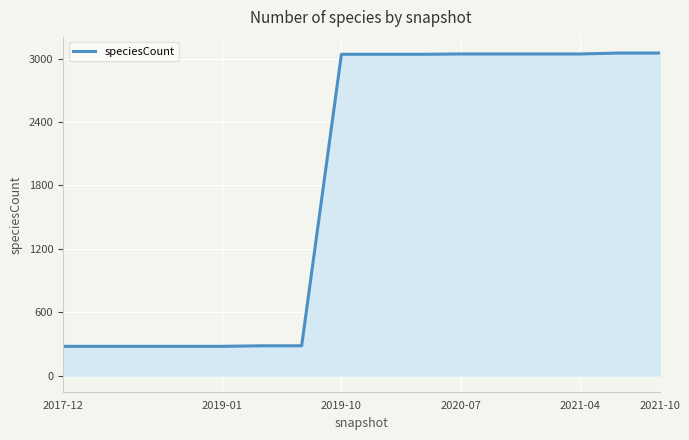

What is the difference between the maximum and minimum values?

2776